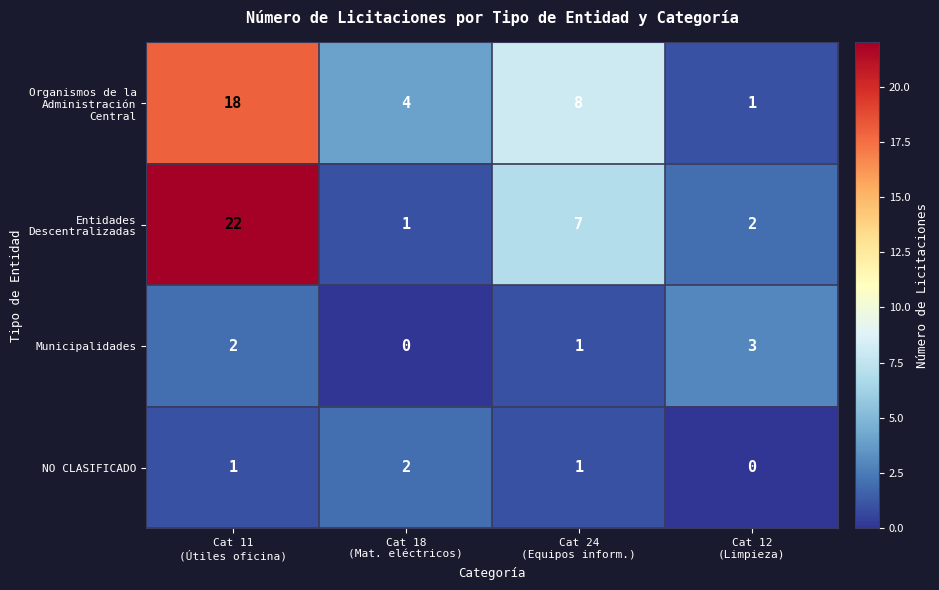

What is the maximum value shown in the chart?

22